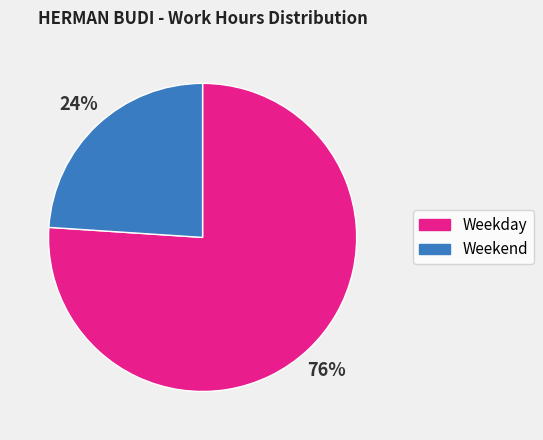

To the nearest percent, what is the average slice percentage?

50%